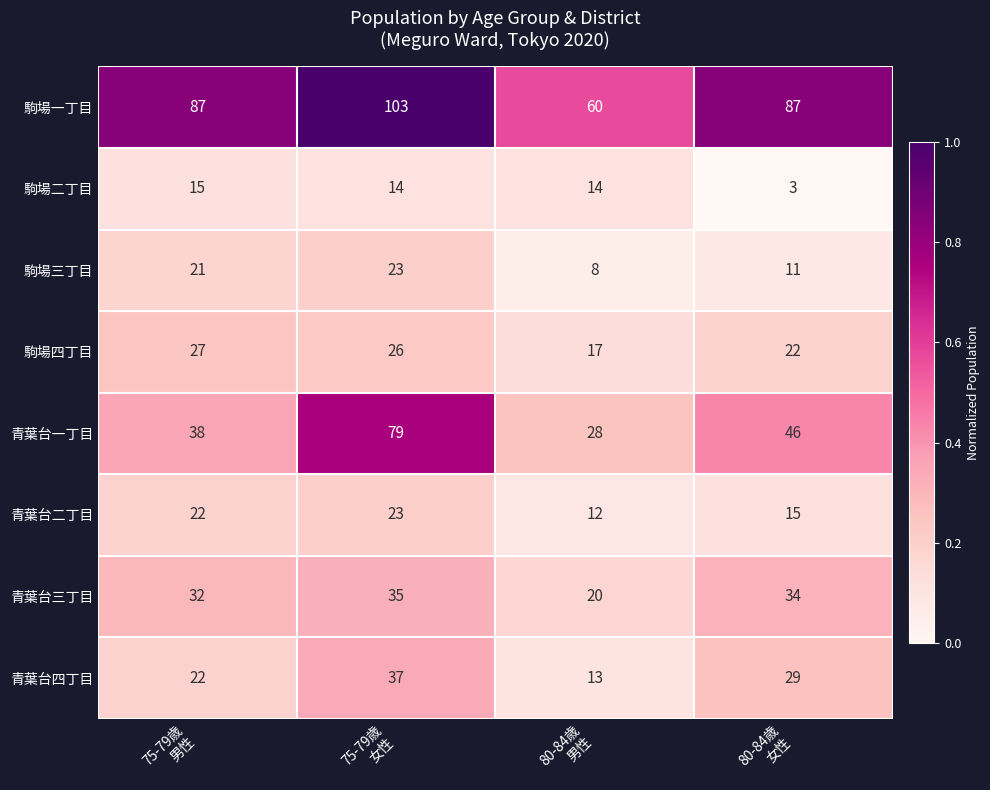

What is the difference between the maximum and minimum values in the 駒場三丁目 series?

15